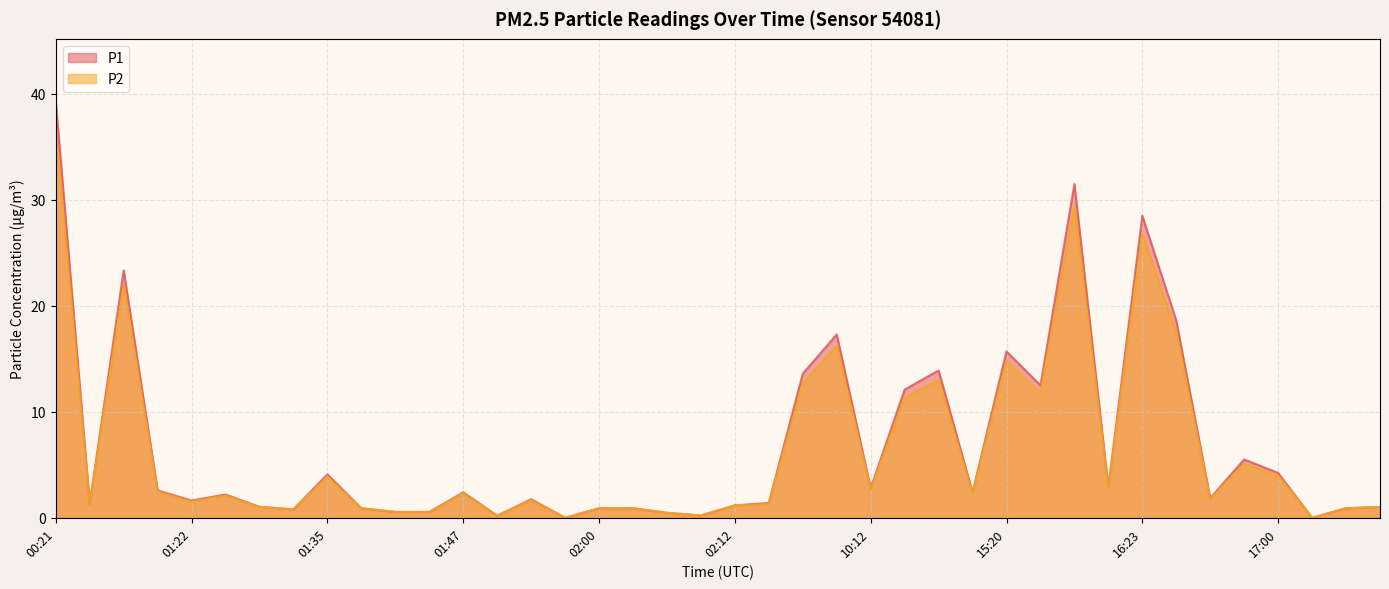

What is the label of the 15th point from the right?

10:20